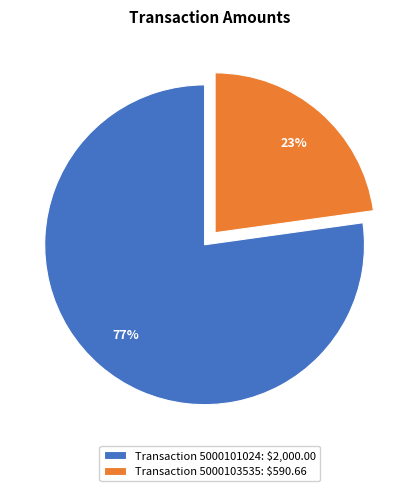

What is the majority slice?

Transaction 5000101024: $2,000.00